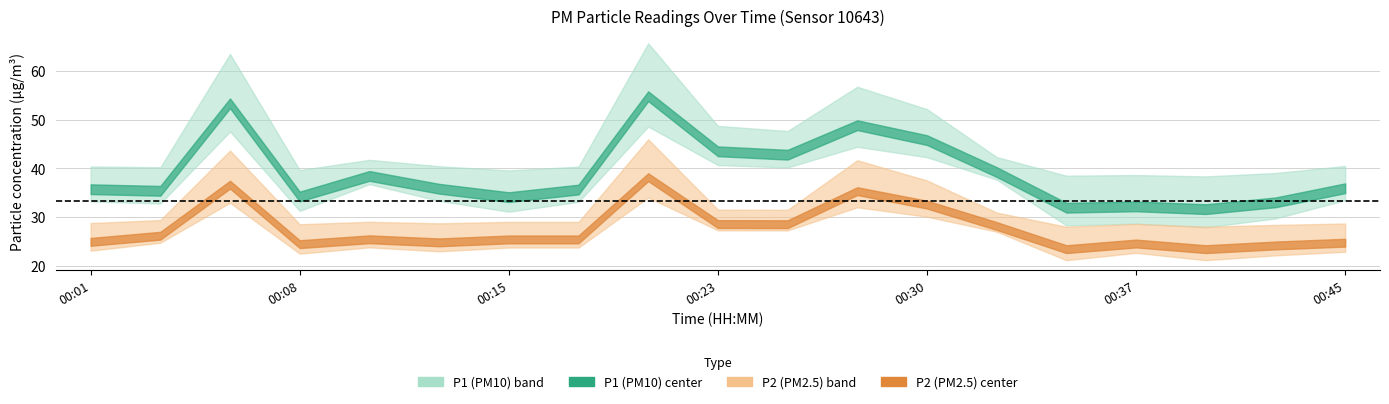

At 00:08, list the series in order from largest to smallest.

P1, P2